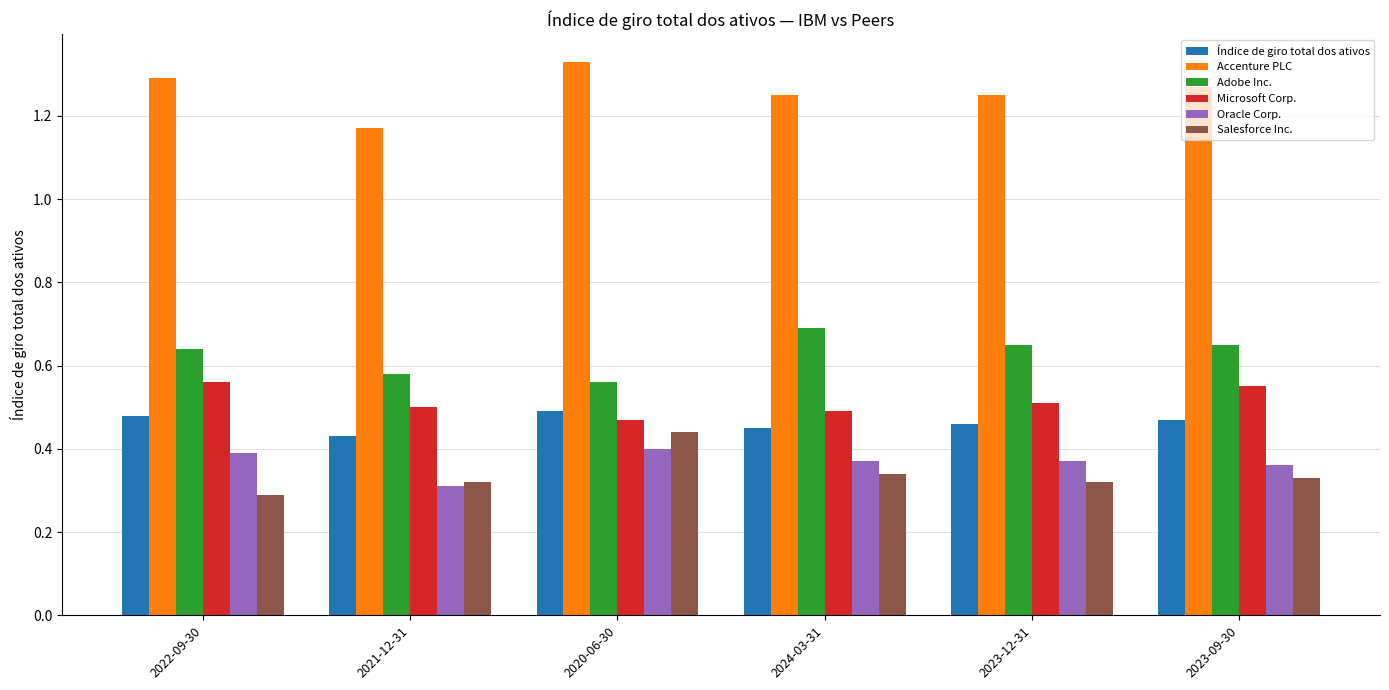

Is it true that Salesforce Inc. equals 0.8 at 2020-06-30?

False